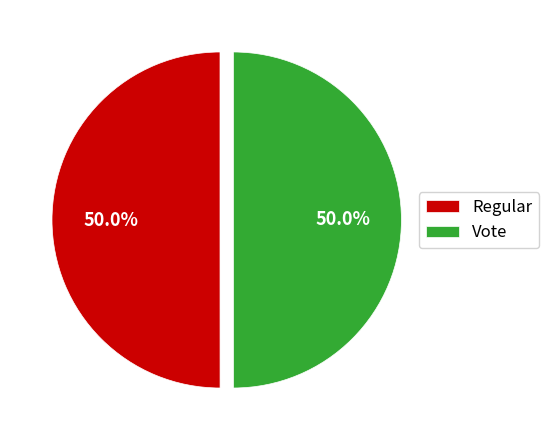

The Vote slice represents 63% of the pie. True or false?

False